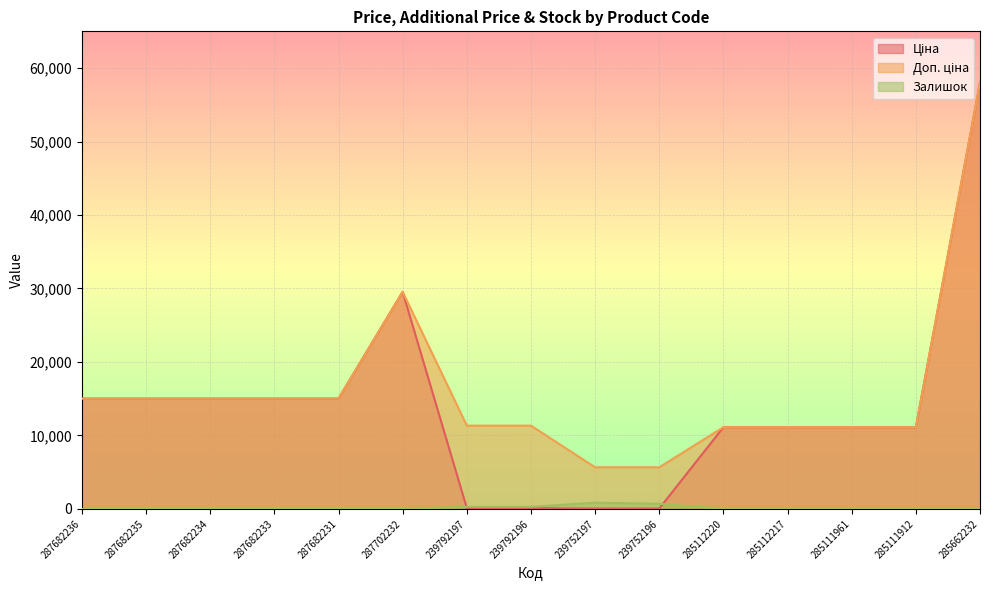

How many series are shown in this chart?

3